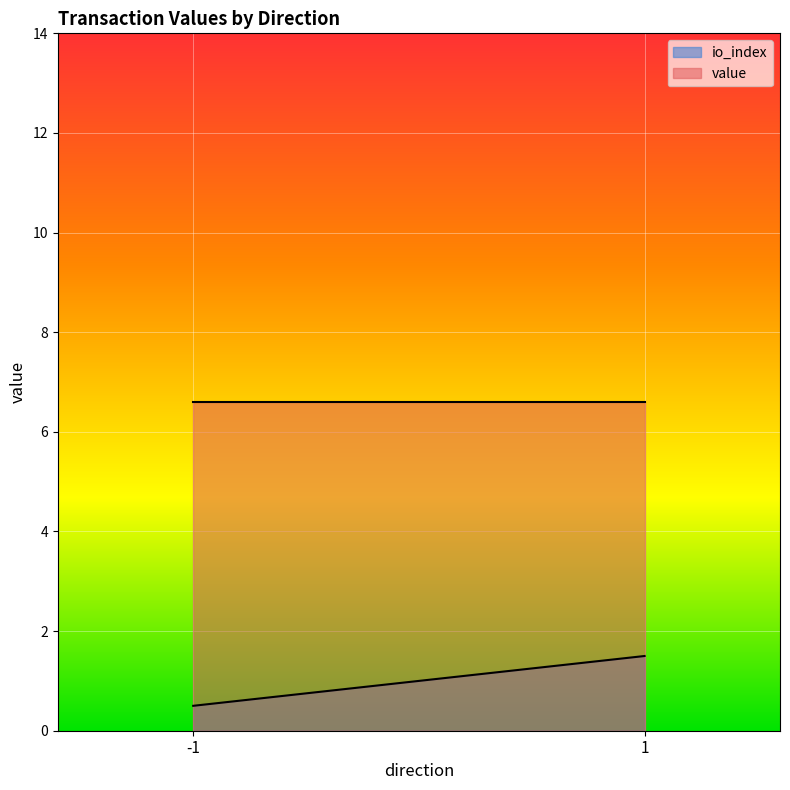

Which series changed the most between 1 and 1?

io_index